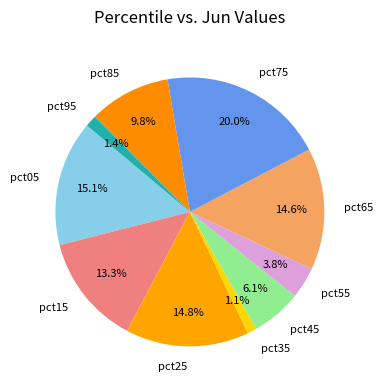

Between pct15 and pct45, which is larger?

pct15